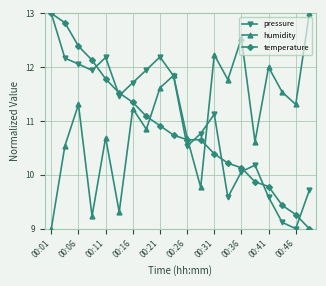

How many intersections are there between humidity and temperature?

3